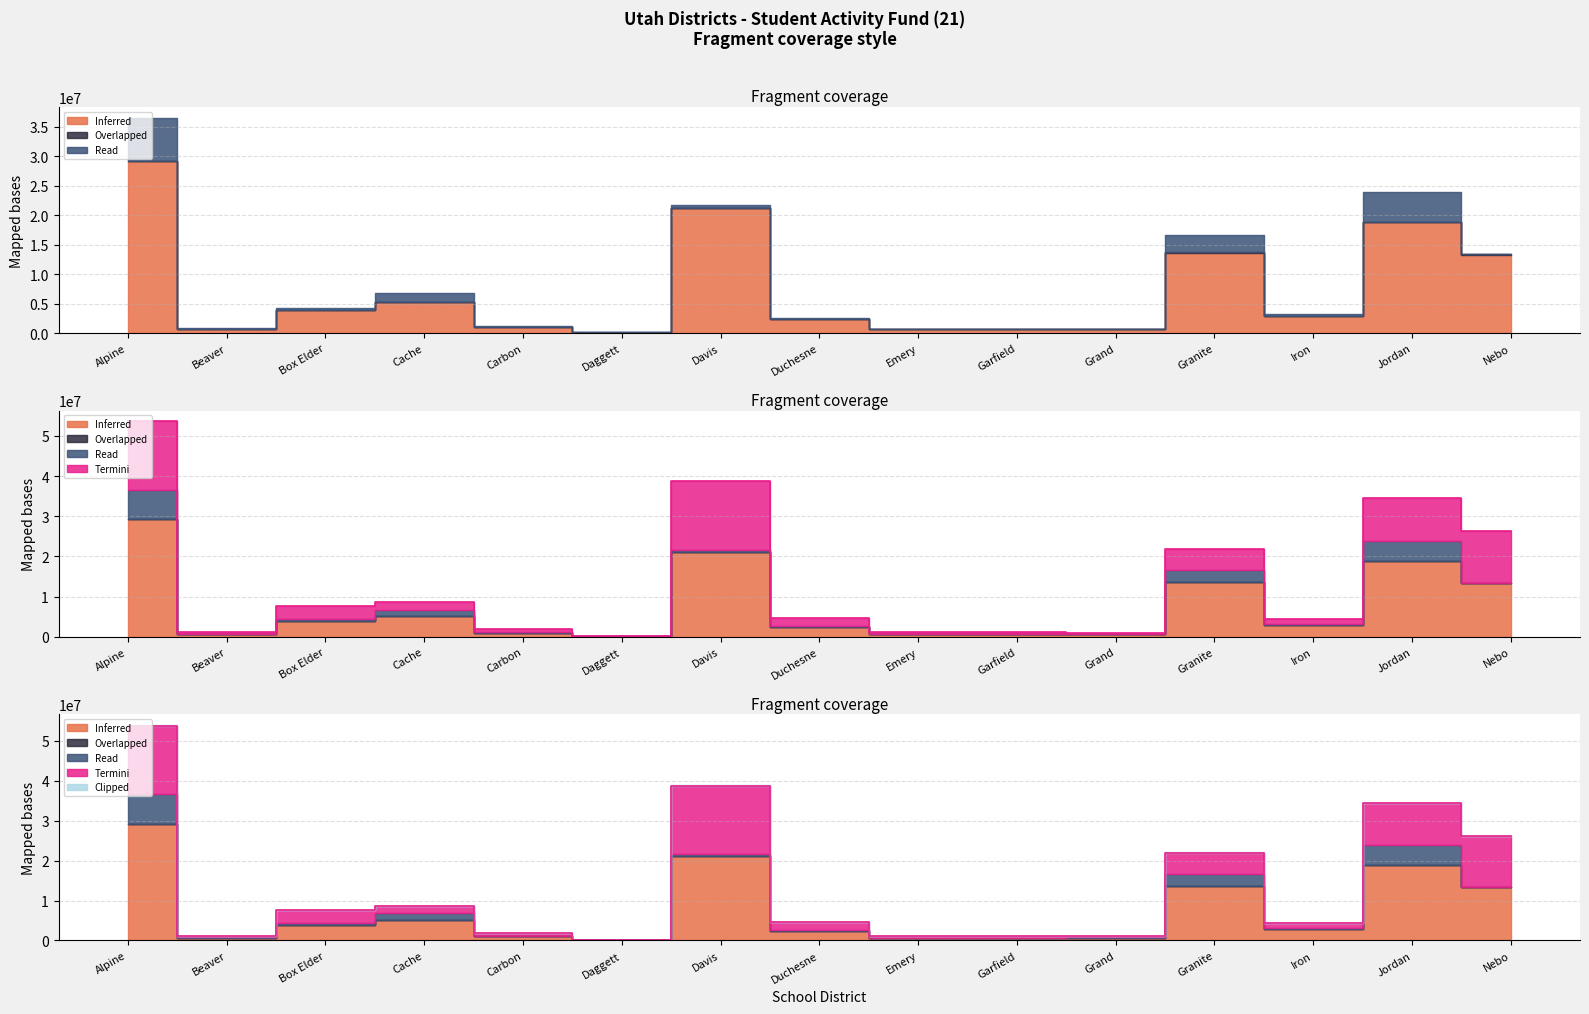

How many lines are shown in the chart?

5